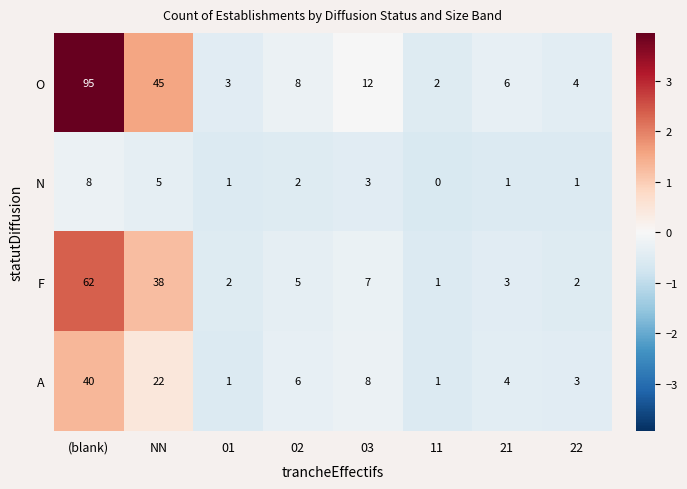

Is it true that O equals 95 at (blank)?

True